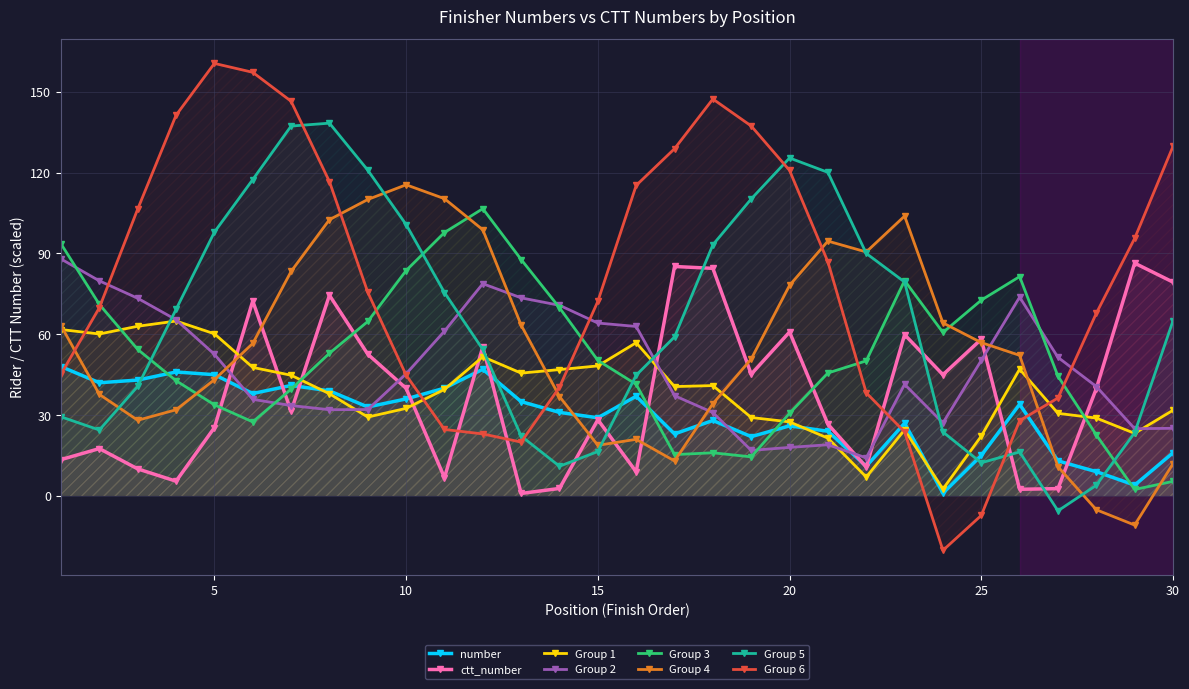

What is the minimum value shown in the chart?

-20.2